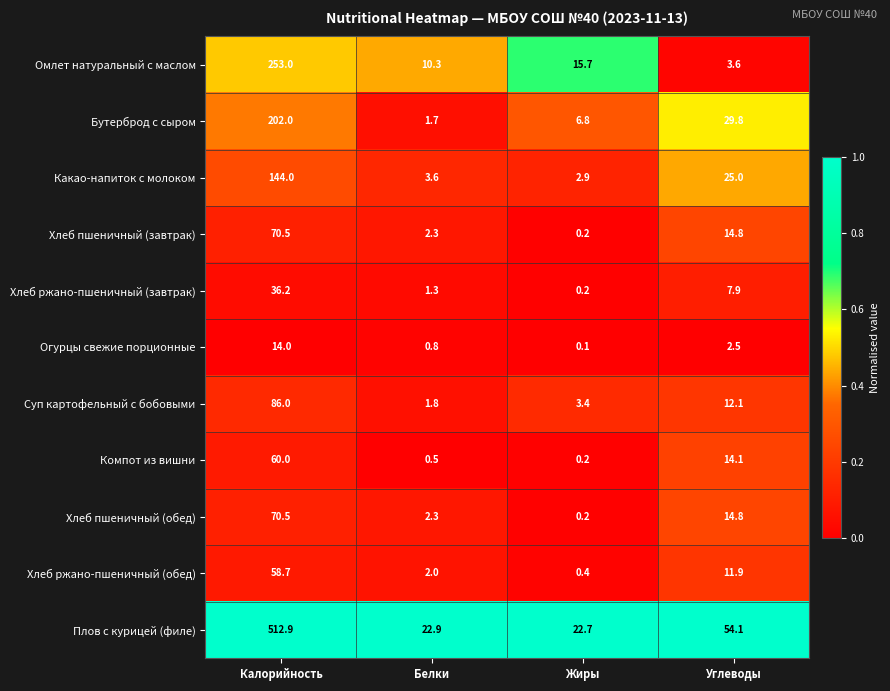

How many data points in Хлеб ржано-пшеничный (завтрак) are above 7?

2